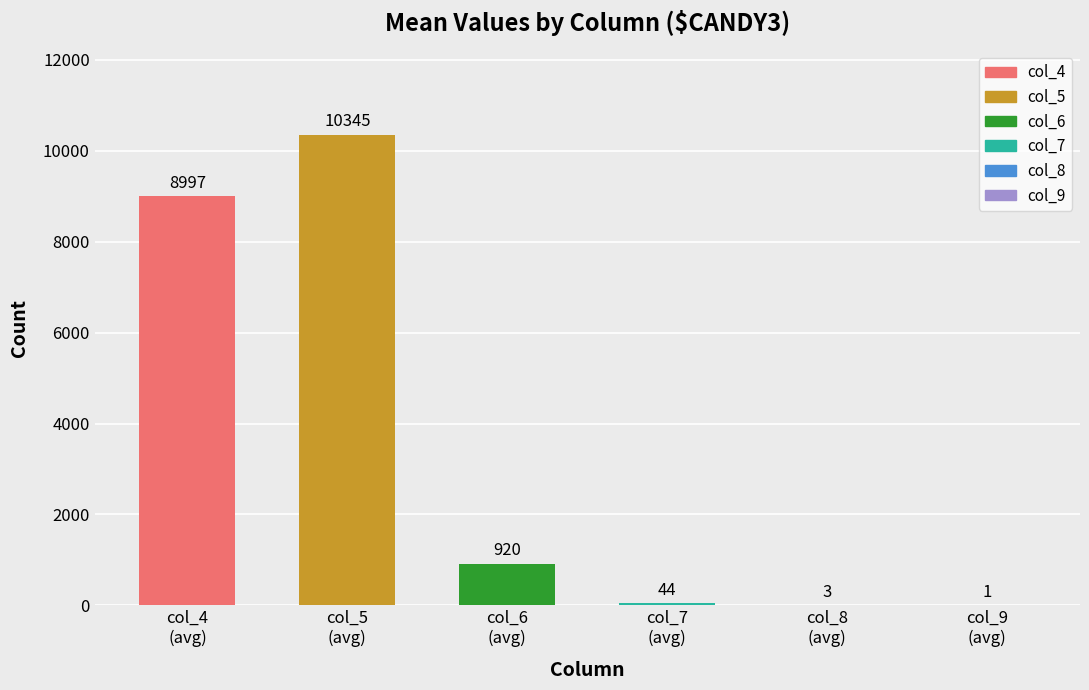

Count the number of categories in the chart.

6